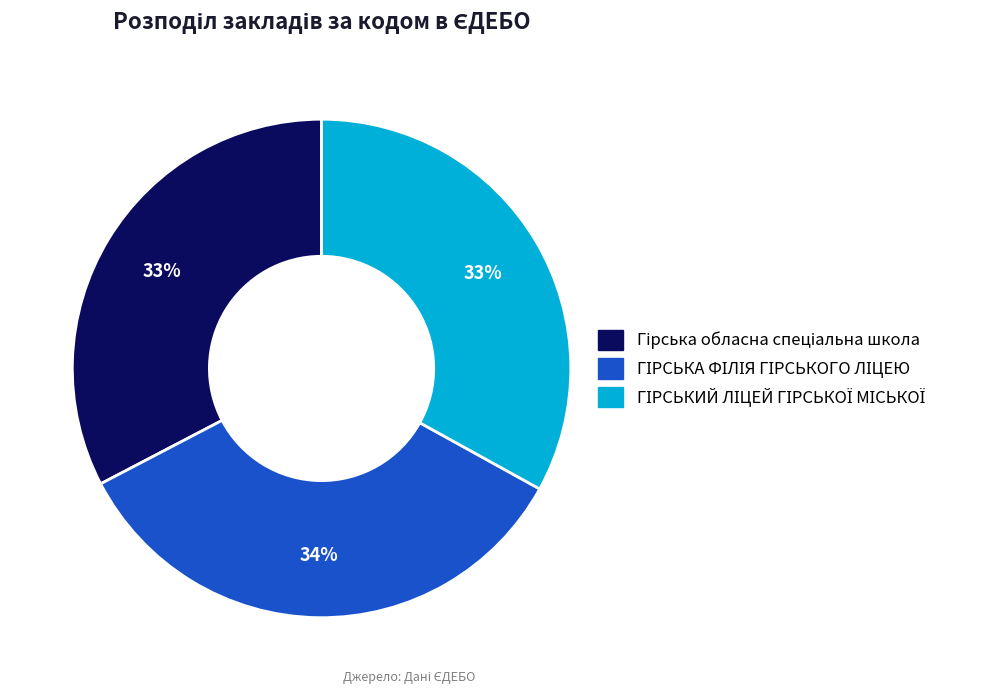

To the nearest percent, what is the average slice percentage?

33%